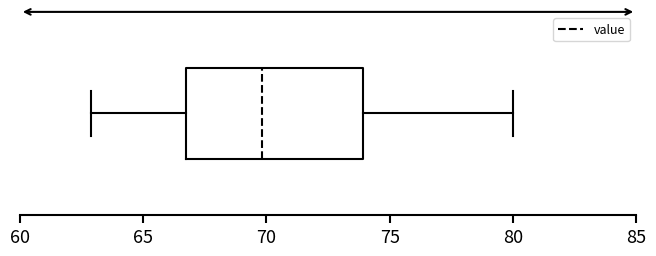

Transcribe this box plot: give where the median line is, the range the box spans, and where the two whiskers end, as read against the x-axis. The values are not printed on the chart, so give them approximately, as read against the axis.

median 70.0, box 66.5 to 74.0, whiskers 63.0 to 80.0